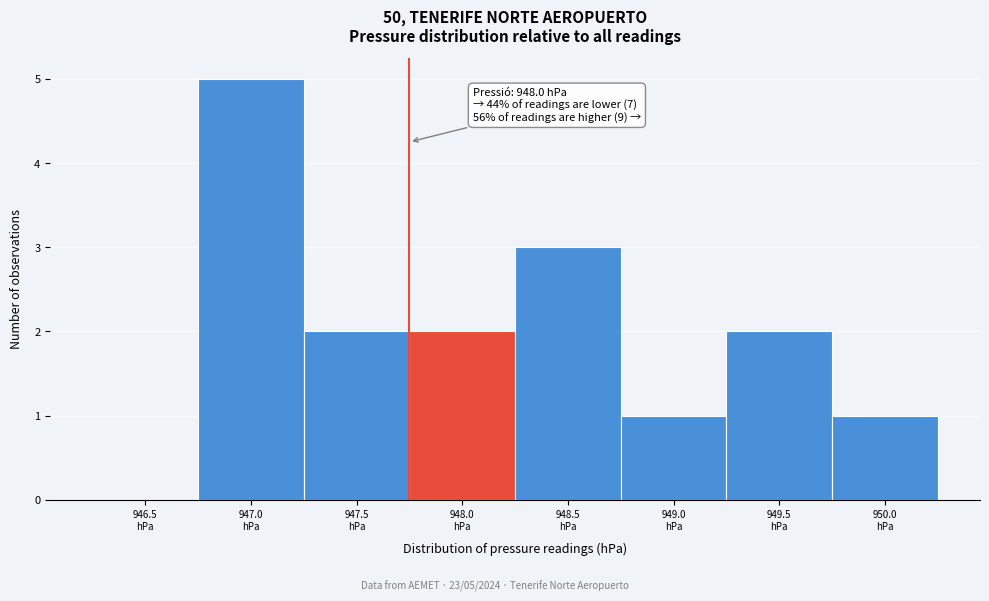

What is the sum of all values?

16